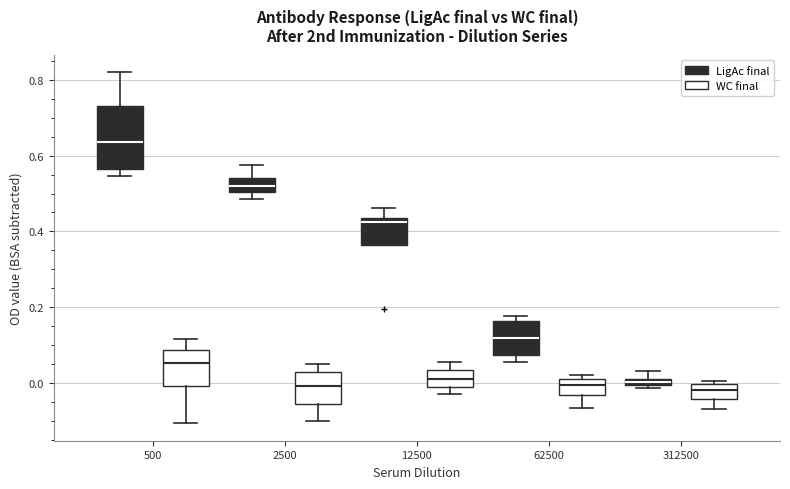

Which box has the highest median line?

500 (LigAc final)